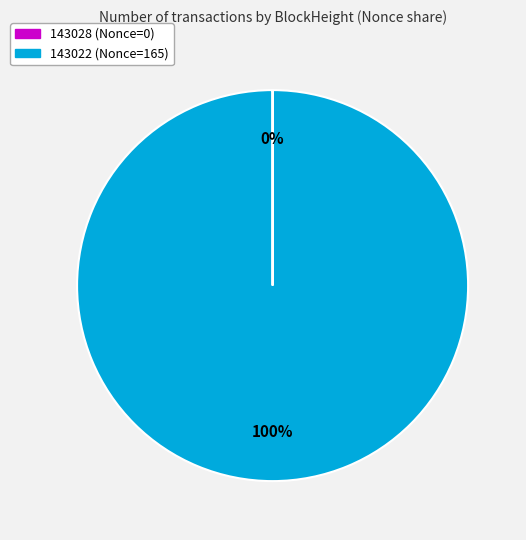

Which category has the biggest portion of the pie?

143022 (Nonce=165)